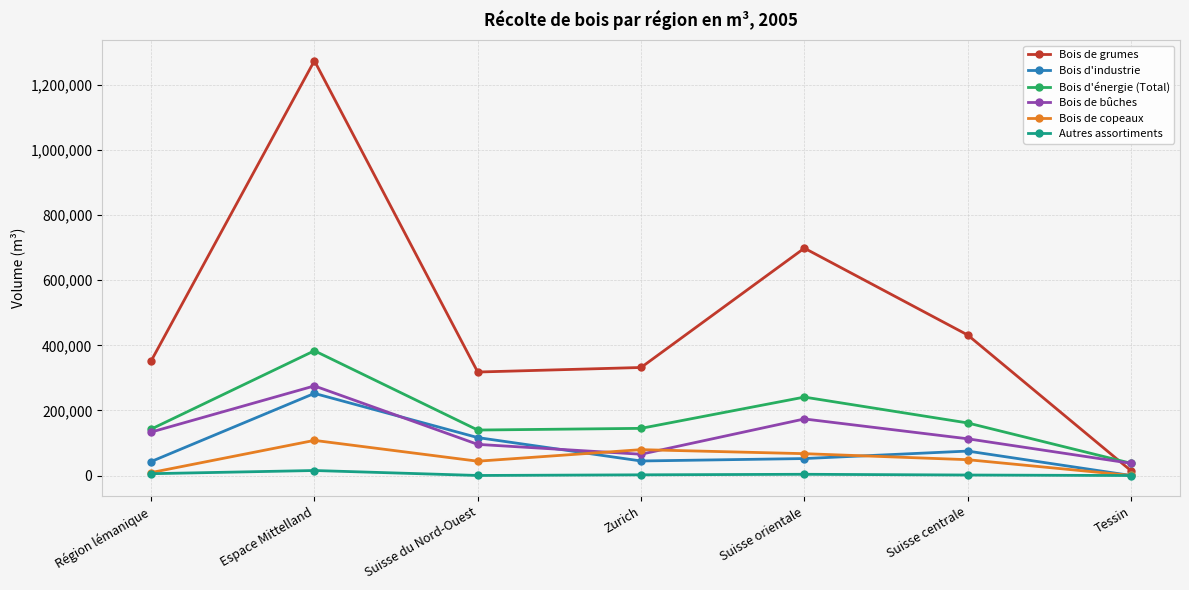

What position from the right is Zurich?

4